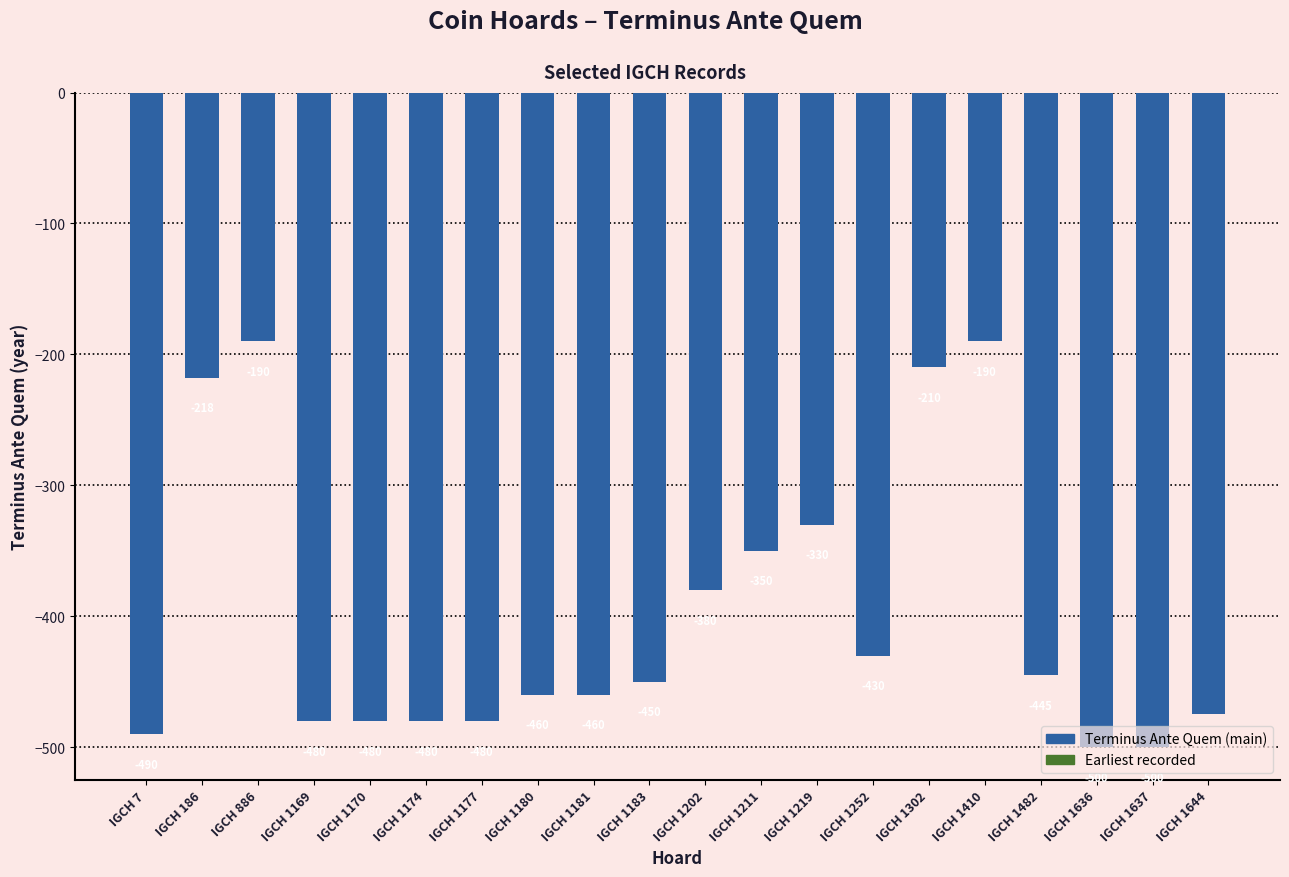

Reading left to right, list all the values displayed in this chart.

-490	-218	-190	-480	-480	-480	-480	-460	-460	-450	-380	-350	-330	-430	-210	-190	-445	-500	-500	-475